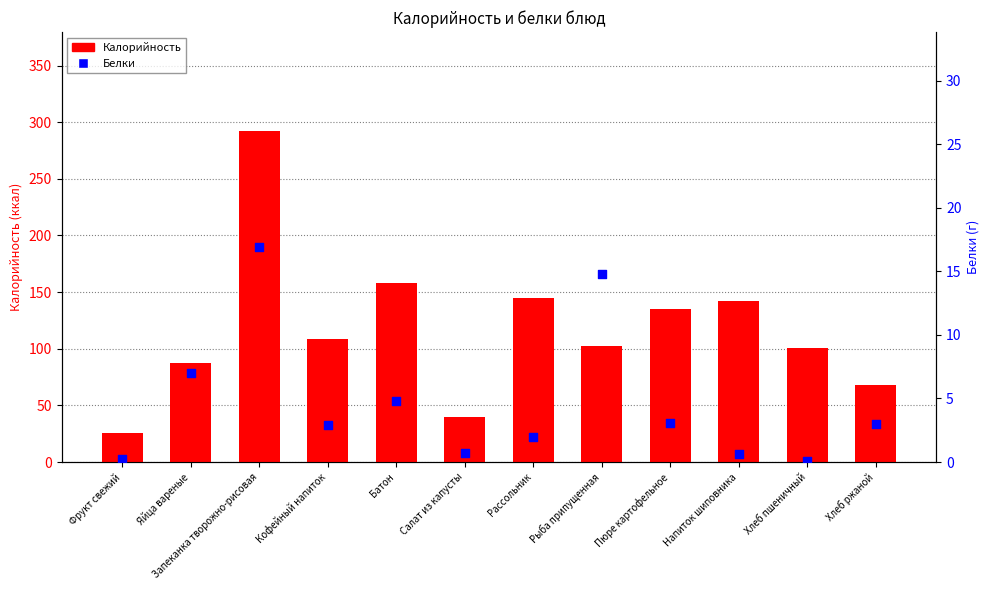

What is the total value across all series at Хлеб ржаной?

71.0